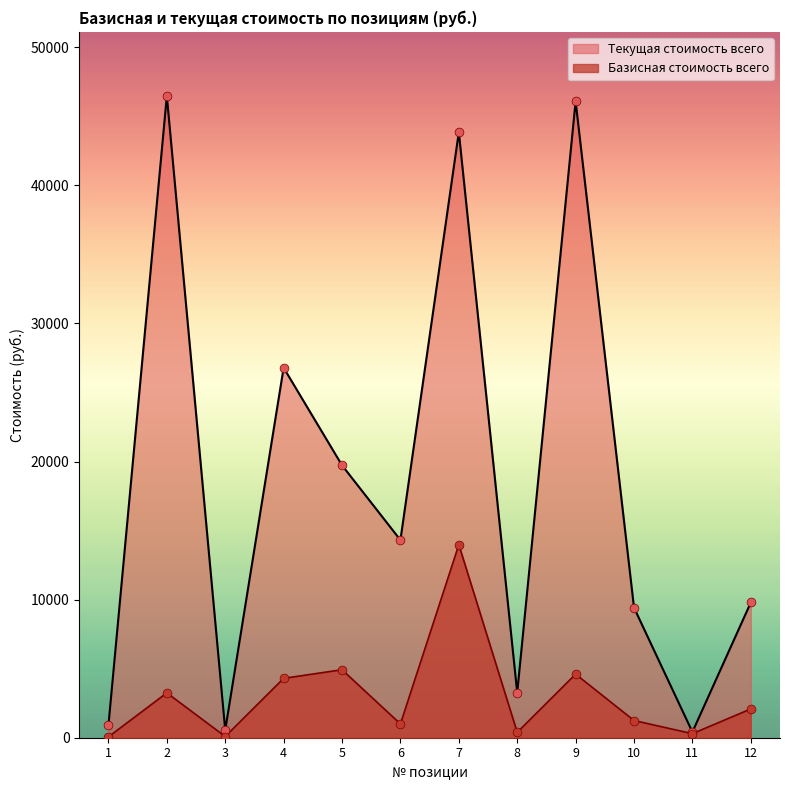

Which series reaches the maximum Y coordinate?

Текущая стоимость всего